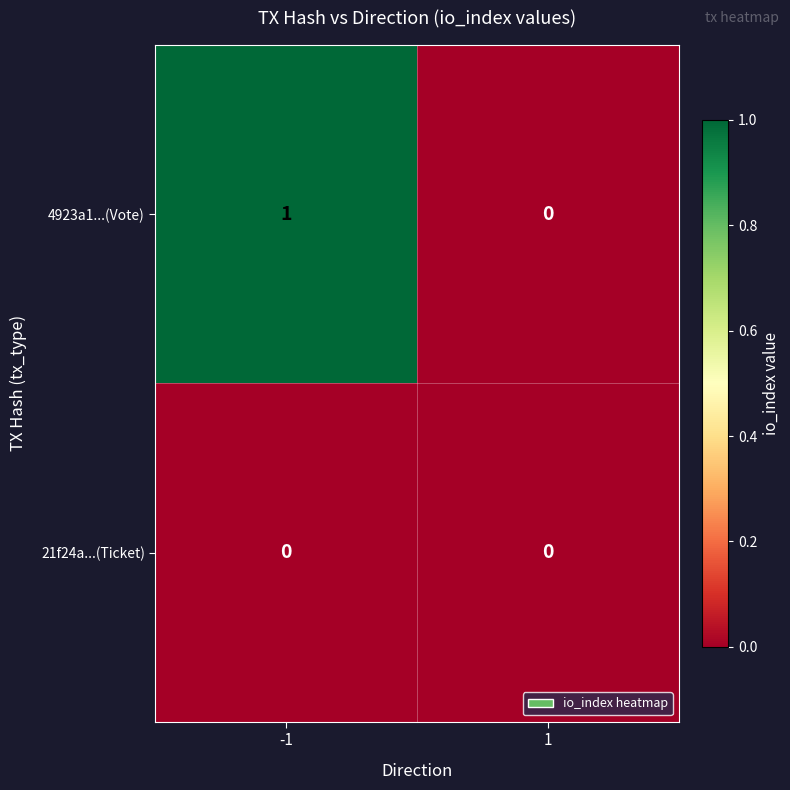

Which series has the largest total across all categories?

4923a1...(Vote)